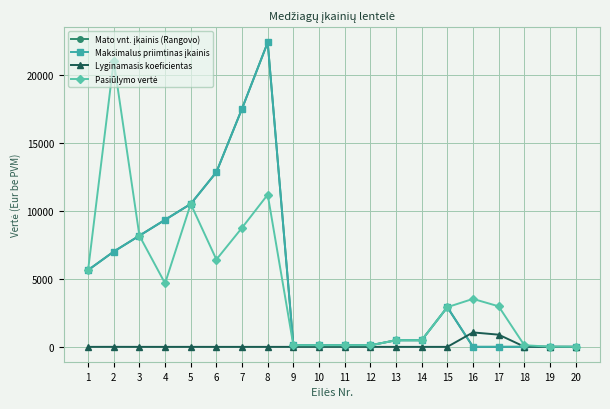

Where is Maksimalus priimtinas įkainis nearest to the value 11214?

5